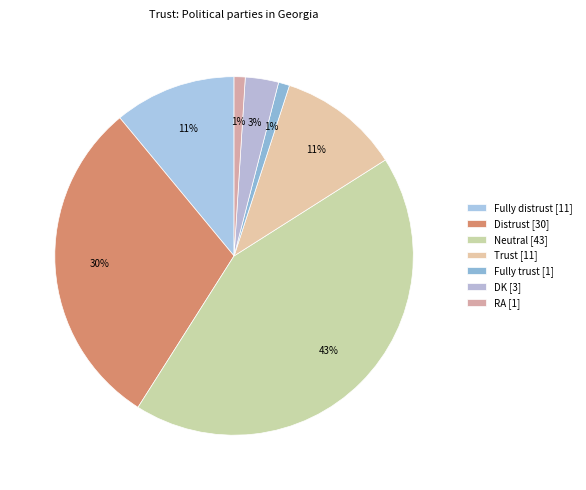

Is it true that Distrust is 21% of the pie?

False